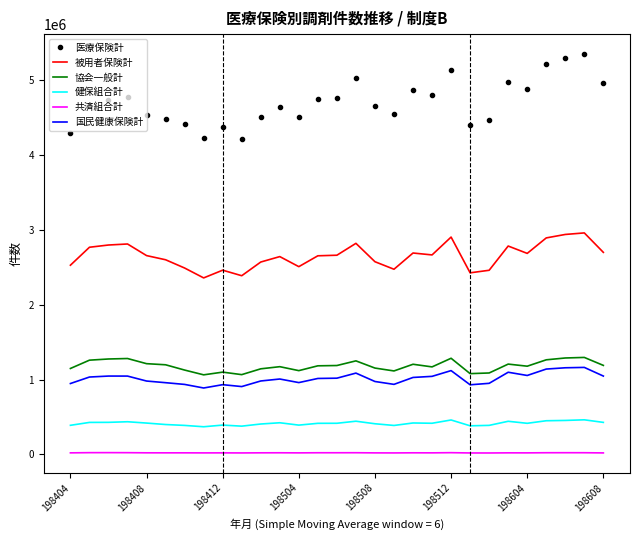

Which series has the largest range (max minus min)?

医療保険計